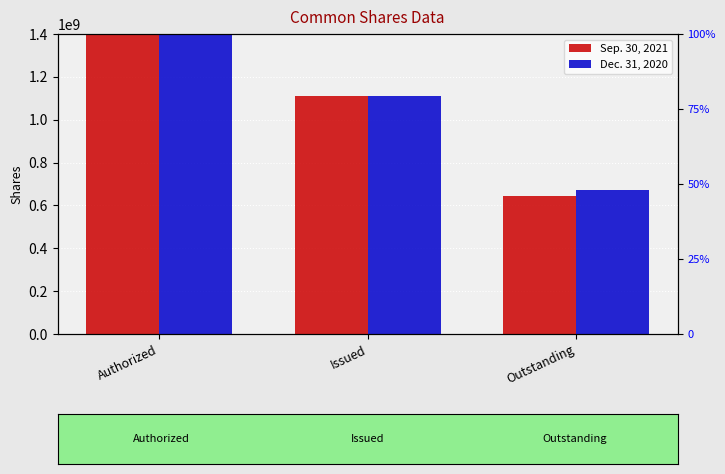

Rank the series at Issued from highest to lowest value.

Sep. 30, 2021, Dec. 31, 2020